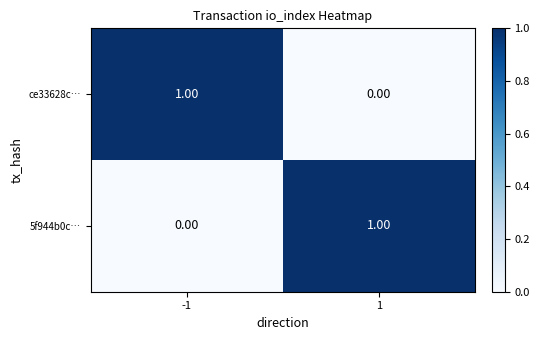

Rank the series at -1 from highest to lowest value.

ce33628c…, 5f944b0c…